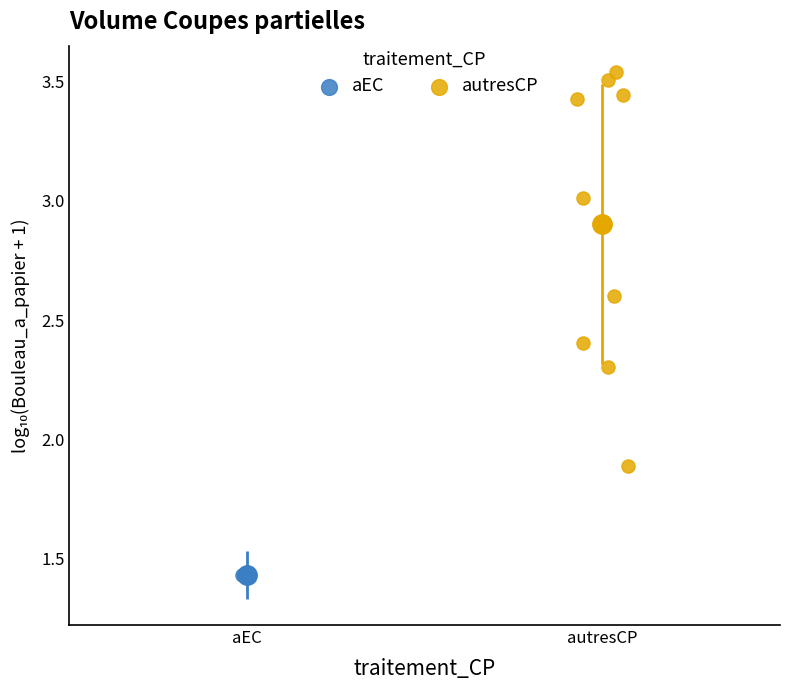

What are all the series names shown in the legend?

aEC, autresCP